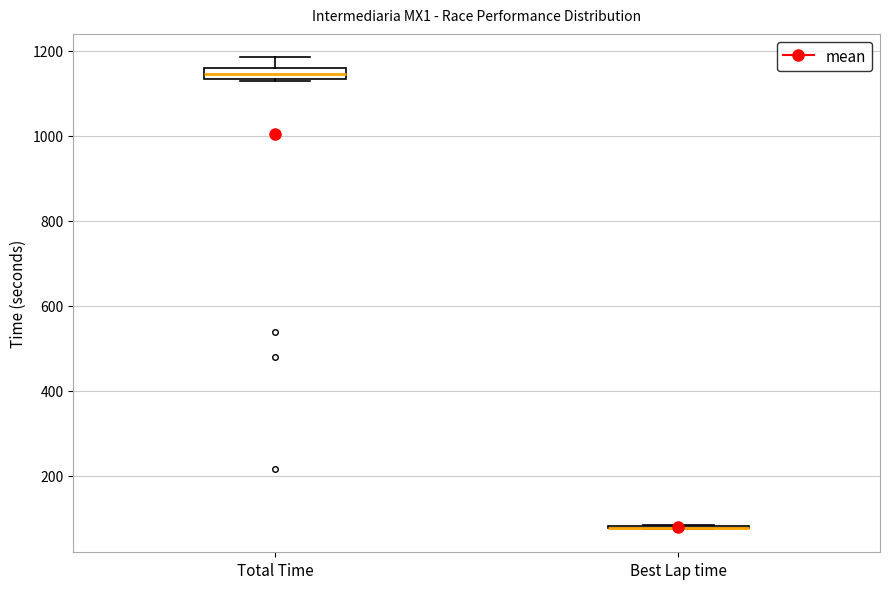

Comparing the boxes themselves (not the whiskers), which one is the tallest?

Total Time